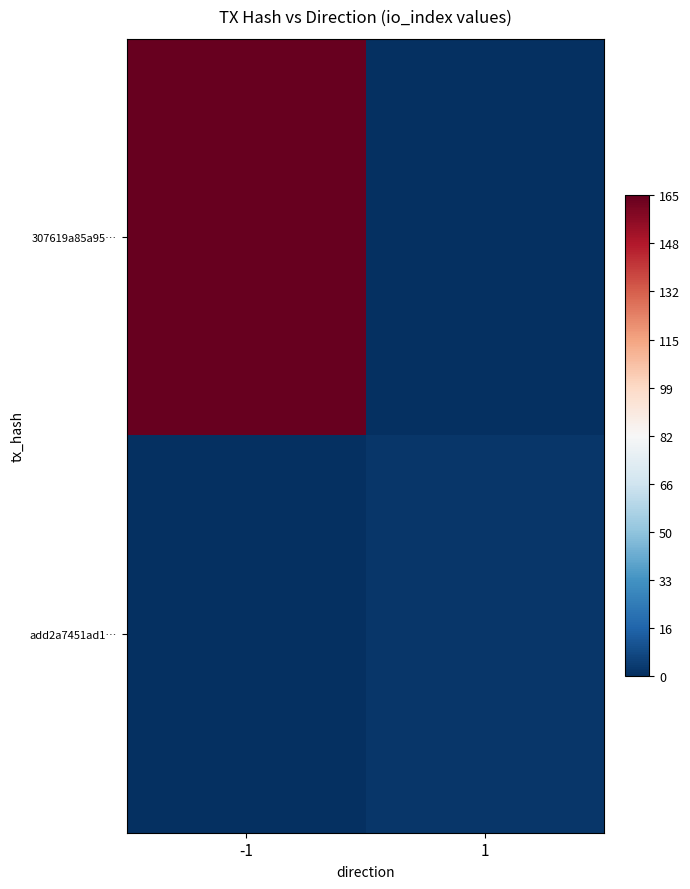

At how many categories does at least one series exceed 0?

2